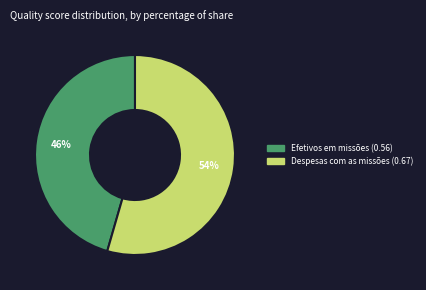

What percentage is the Efetivos em missões slice, to the nearest percent?

46%